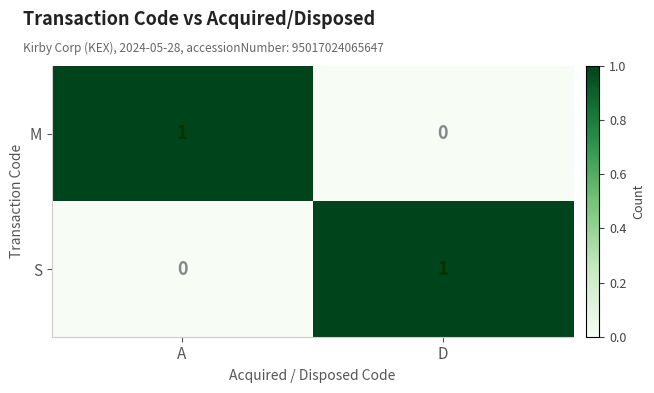

Is the value of S at D greater than the value of M at D?

Yes